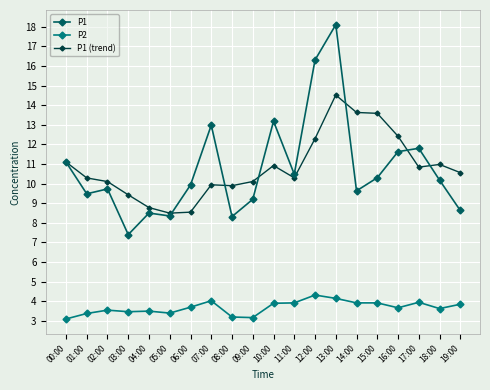

True or false: P1 and P2 cross at least once.

False